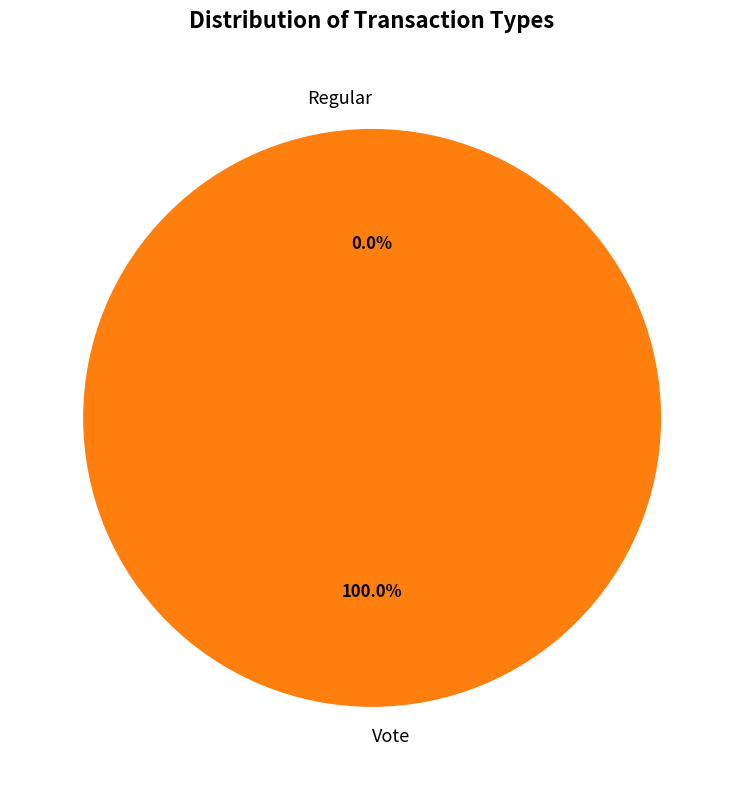

To the nearest percent, what is the difference between the largest and smallest slice percentages?

100%